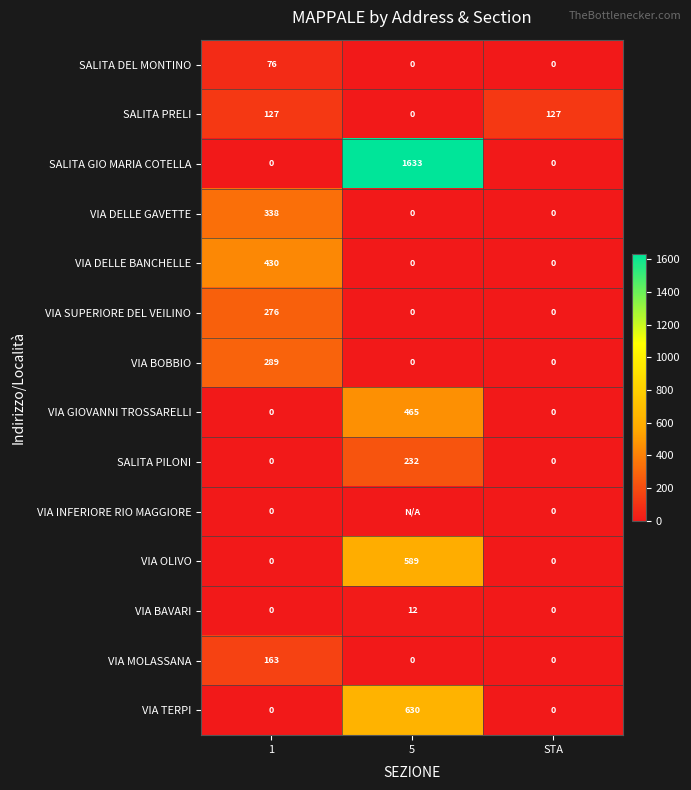

Which has a higher value, 1 or STA?

1